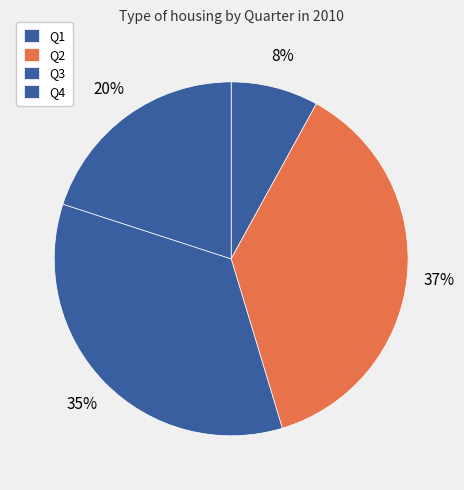

Count the number of slices in the pie.

4